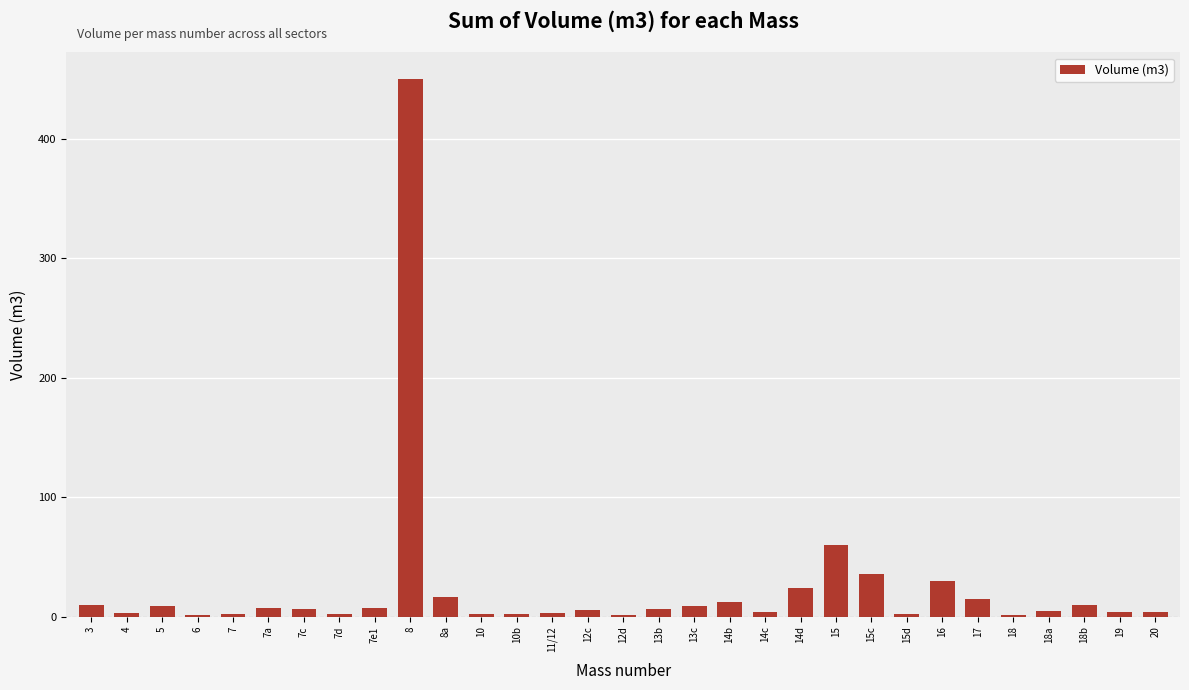

Is it true that the value at 8 is 294.0?

False